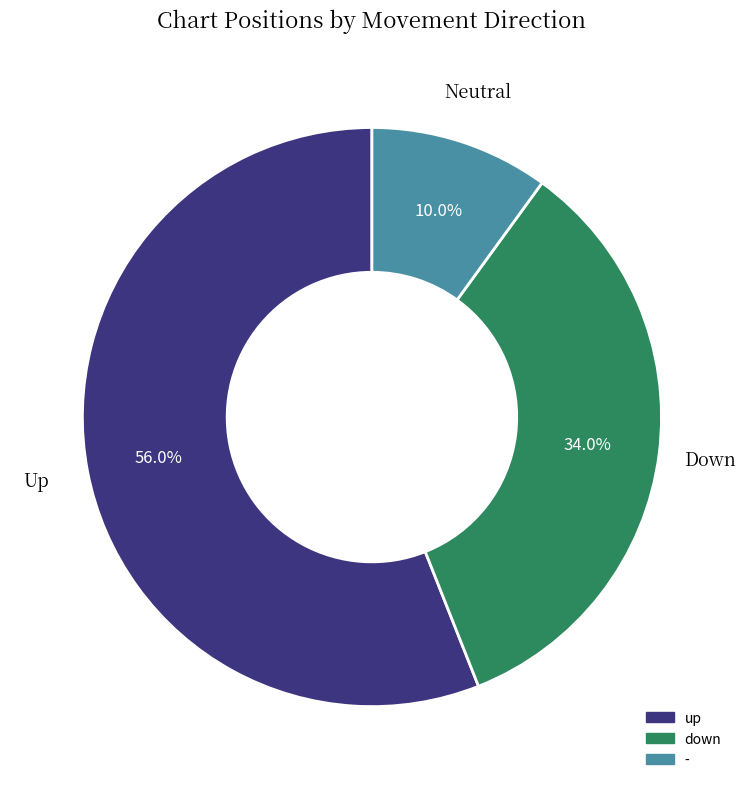

What percentage is the down slice, to the nearest percent?

34%